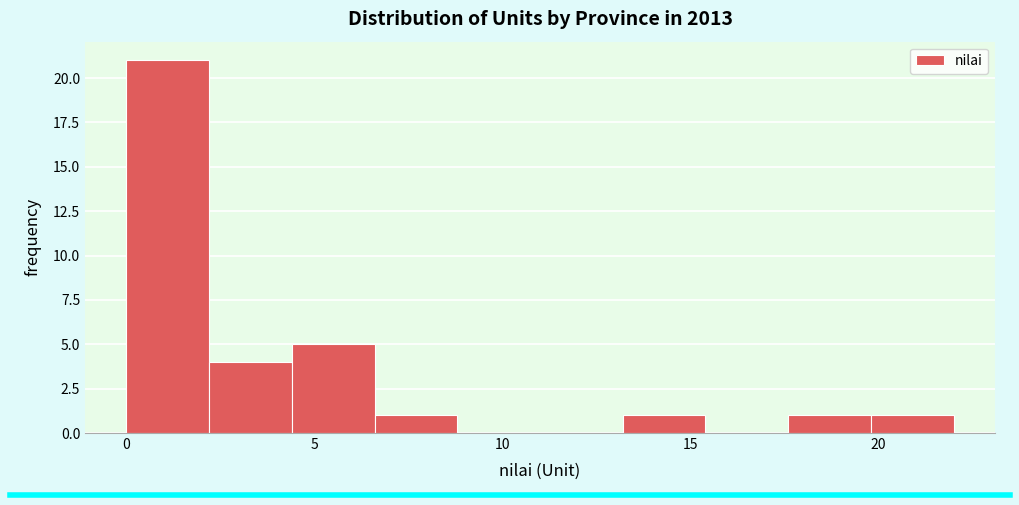

Reading left to right, list every bar in this chart as the range it spans on the x-axis followed by its height. Neither the bar edges nor the heights are printed on the chart, so give them approximately, as read against the axes.

0.0 to 2.2: 21
2.2 to 4.4: 4
4.4 to 6.6: 5
6.6 to 8.8: 1
8.8 to 11.0: 0
11.0 to 13.2: 0
13.2 to 15.4: 1
15.4 to 17.6: 0
17.6 to 19.8: 1
19.8 to 22.0: 1